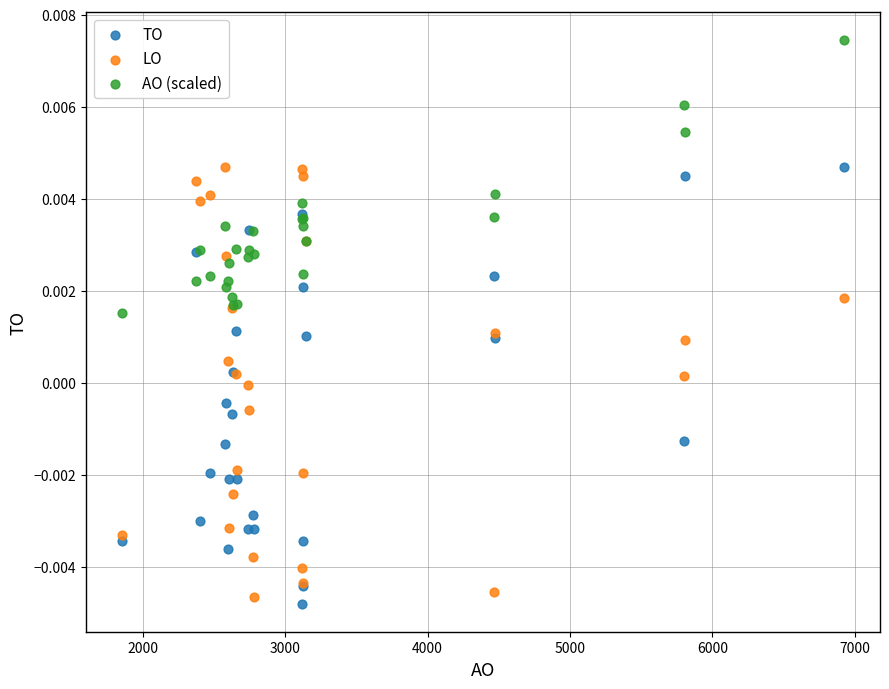

Which series contains the lowest Y value?

TO